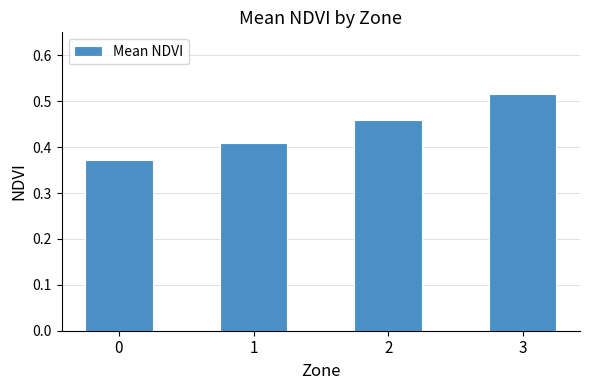

Which has a higher value, 0 or 1?

1